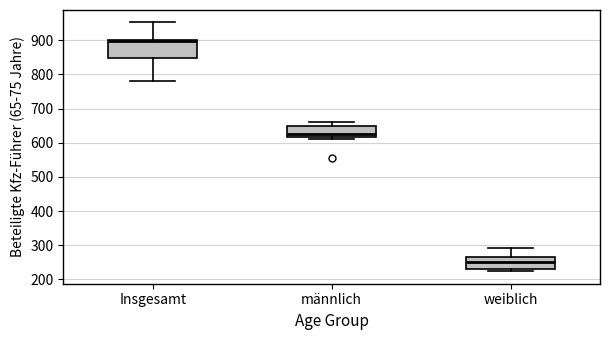

Comparing the boxes themselves (not the whiskers), which one is the tallest?

Insgesamt